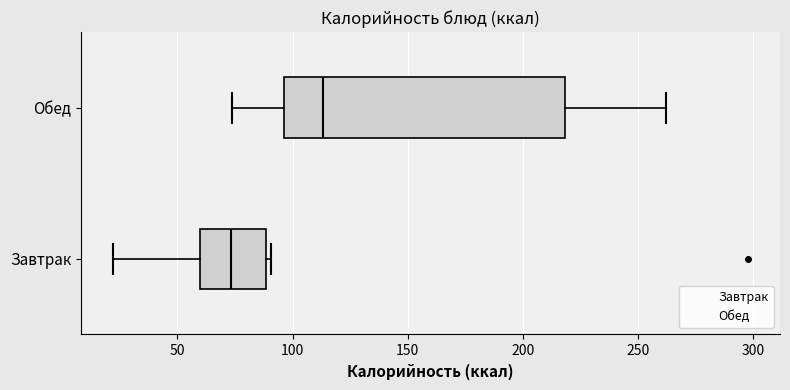

Reading bottom to top, read every box against the x-axis: the position of its median line, the range the box covers, and the ends of its whiskers. The values are not printed on the chart, so give them approximately, as read against the axis.

Завтрак: median 75, box 60 to 90, whiskers 20 to 90 (just right of the box's right edge)
Обед: median 115, box 95 to 220, whiskers 75 to 260